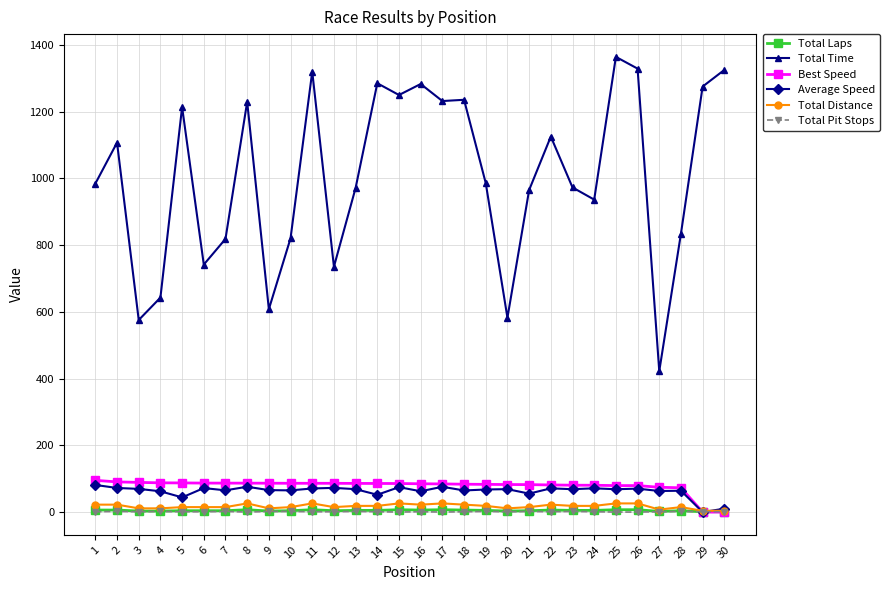

Is the value of Total Time at 29 greater than the value of Total Distance at 21?

Yes